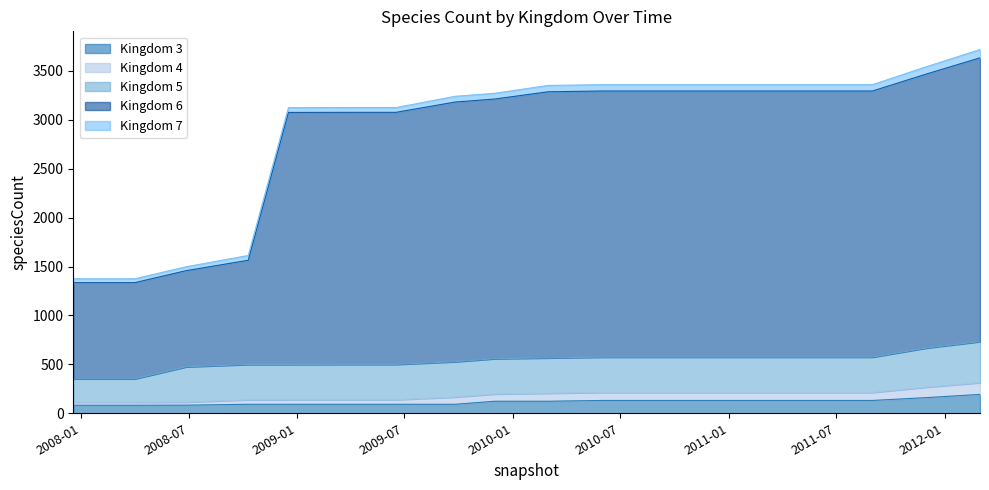

Rank the categories by 4 value from highest to lowest.

2012-03-01, 2011-12-01, 2010-06-01, 2010-09-01, 2010-12-01, 2011-03-01, 2011-06-01, 2011-09-01, 2010-03-01, 2009-12-01, 2009-09-25, 2009-04-06, 2009-06-17, 2008-10-10, 2008-12-17, 2008-06-27, 2007-12-19, 2008-04-01